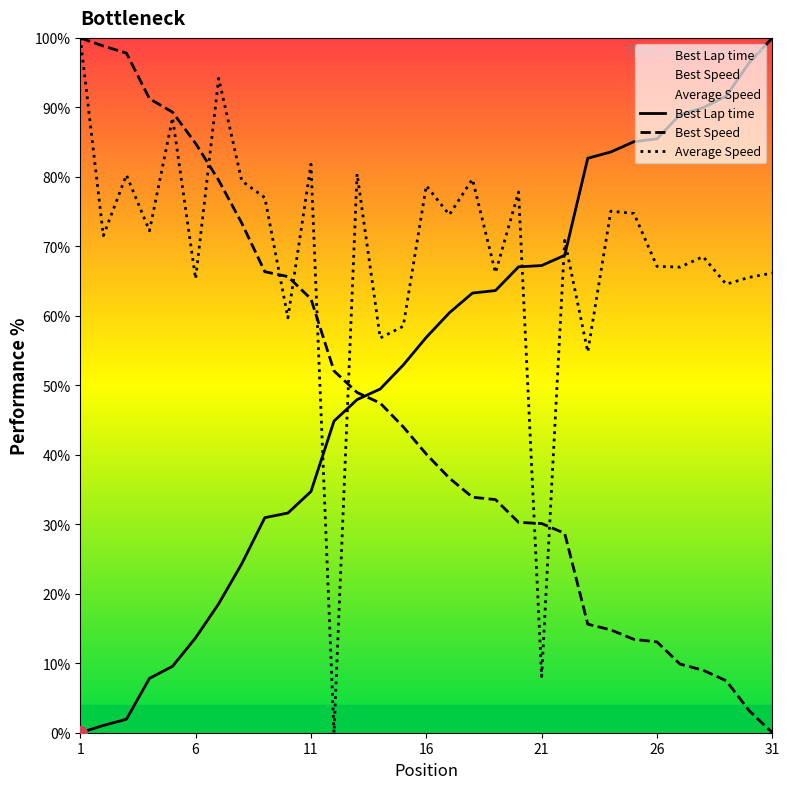

The value of Best Lap time at 26 is 8.9. True or false?

False